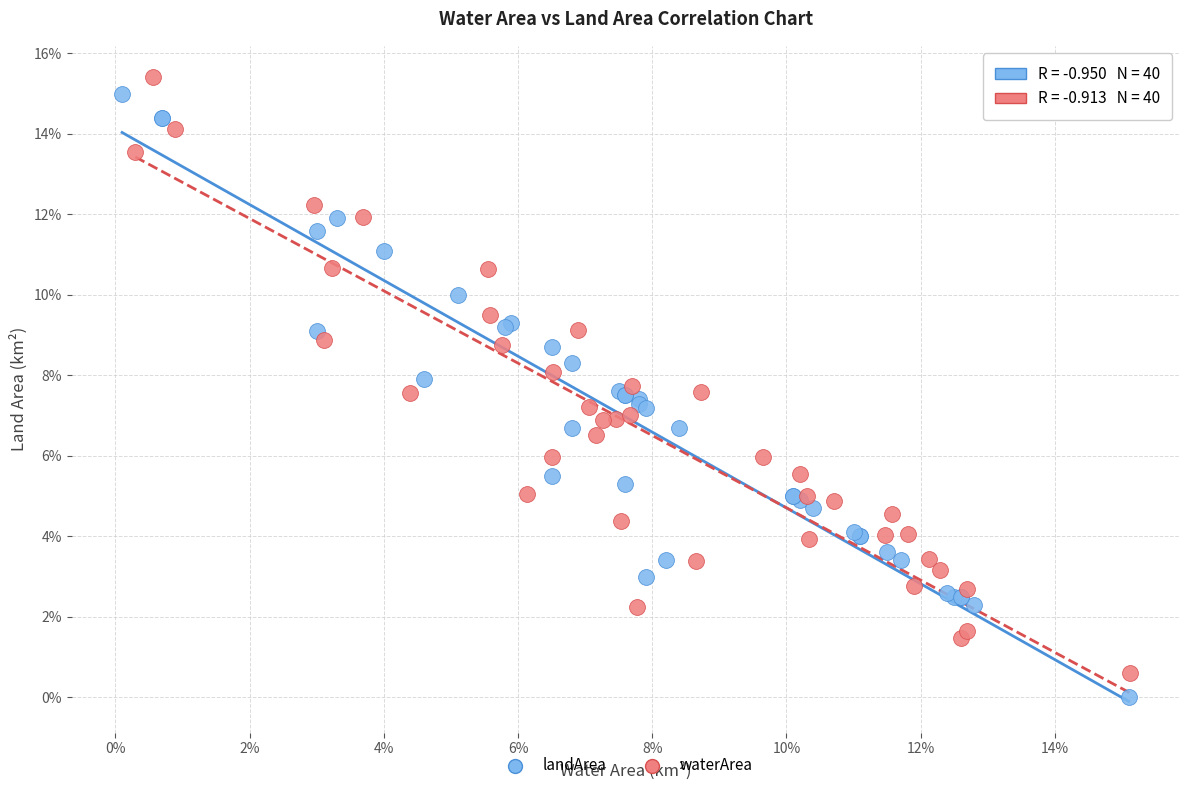

Which series has the widest spread of Y values?

landArea